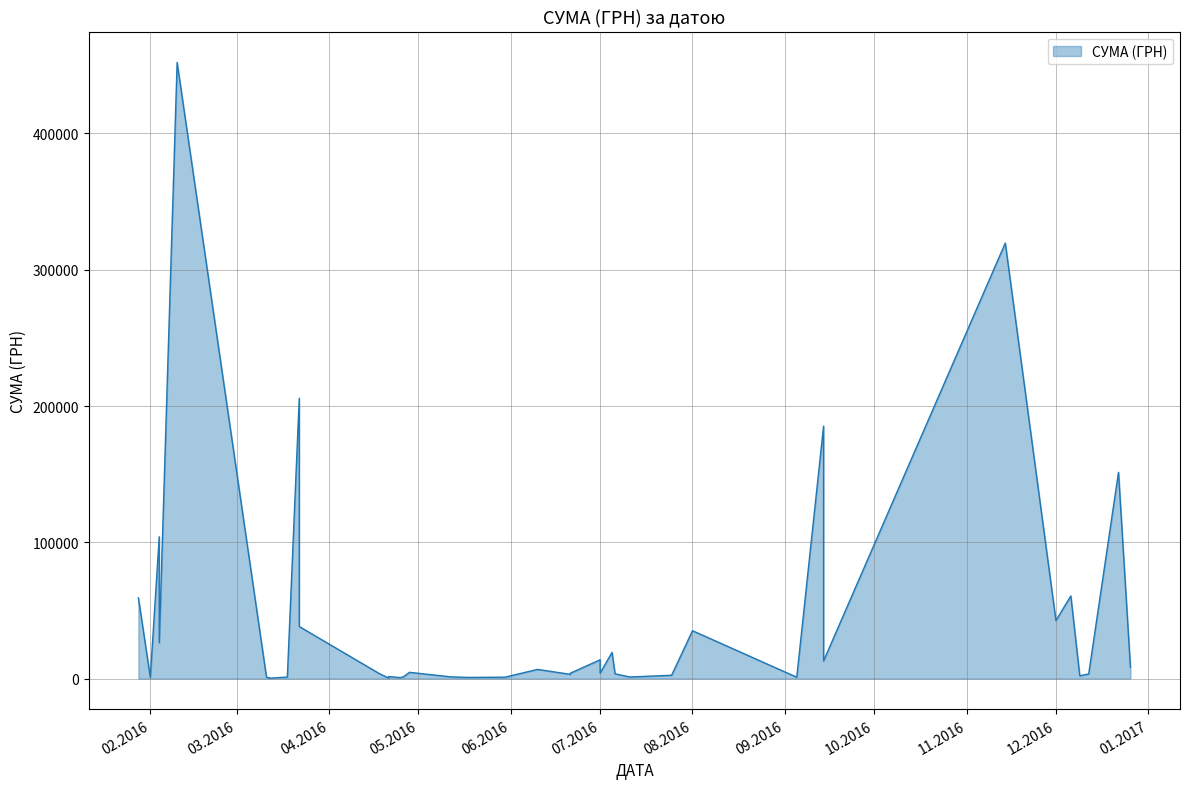

How many points are lower than both their immediate neighbors (excluding endpoints)?

9